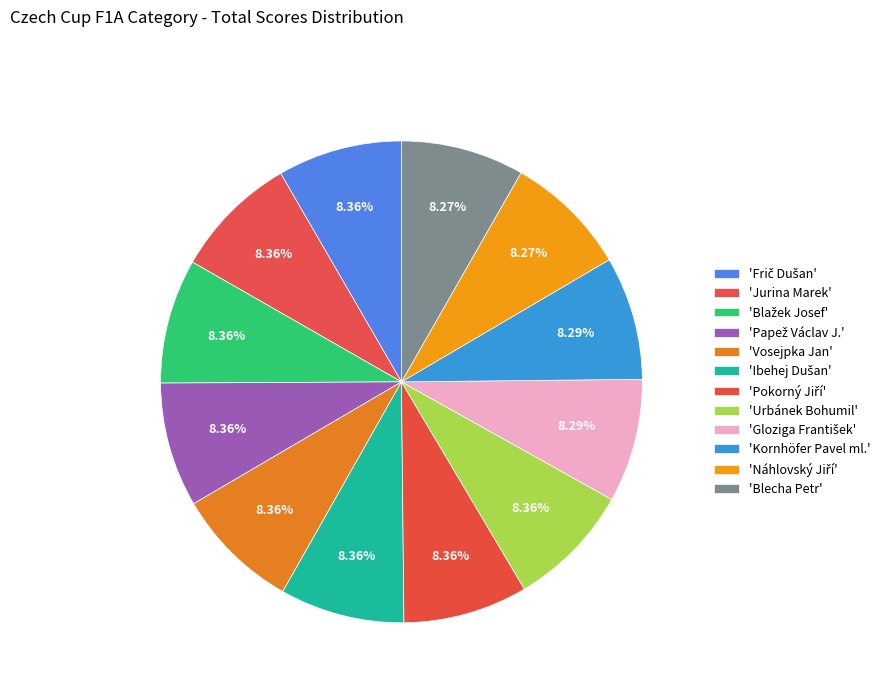

What is the smallest slice in the pie chart?

Blecha Petr